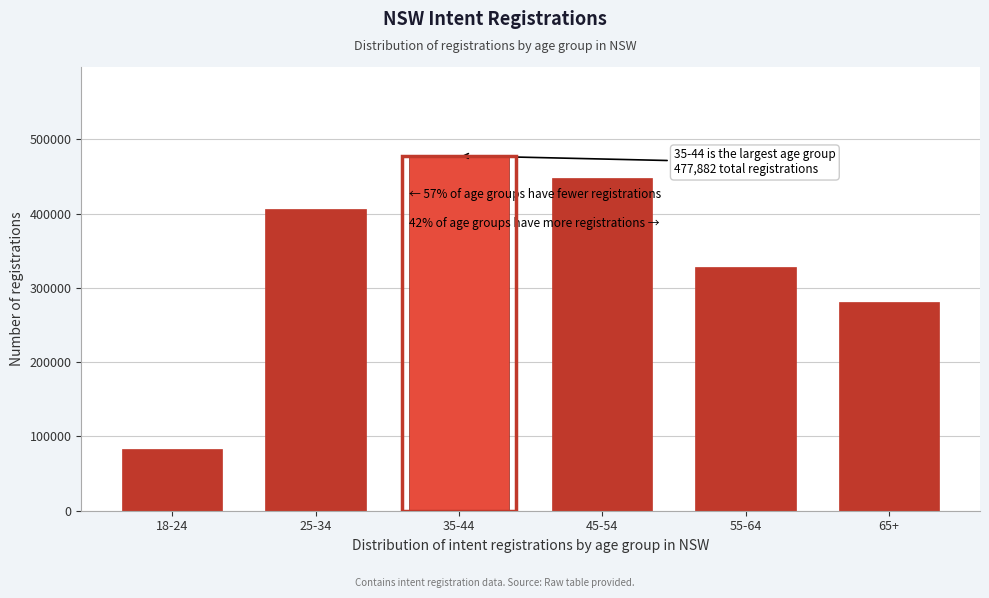

Reading left to right, extract all data points from this chart.

18-24=82778	25-34=406637	35-44=477882	45-54=447405	55-64=328557	65+=280944